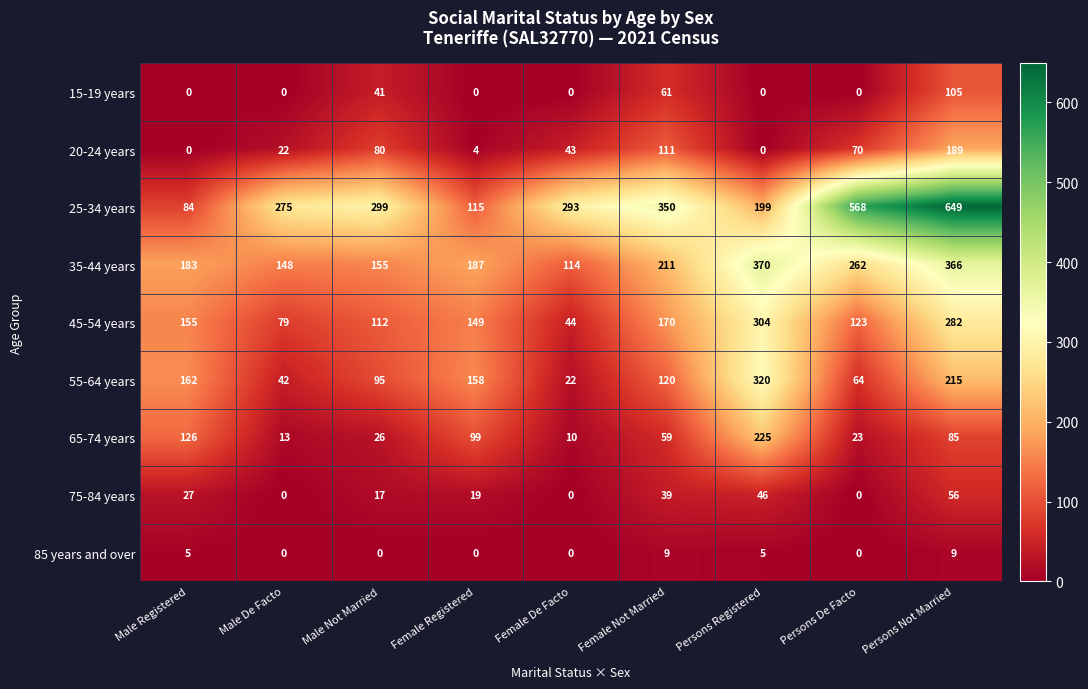

Which series has the widest spread of values?

25-34 years